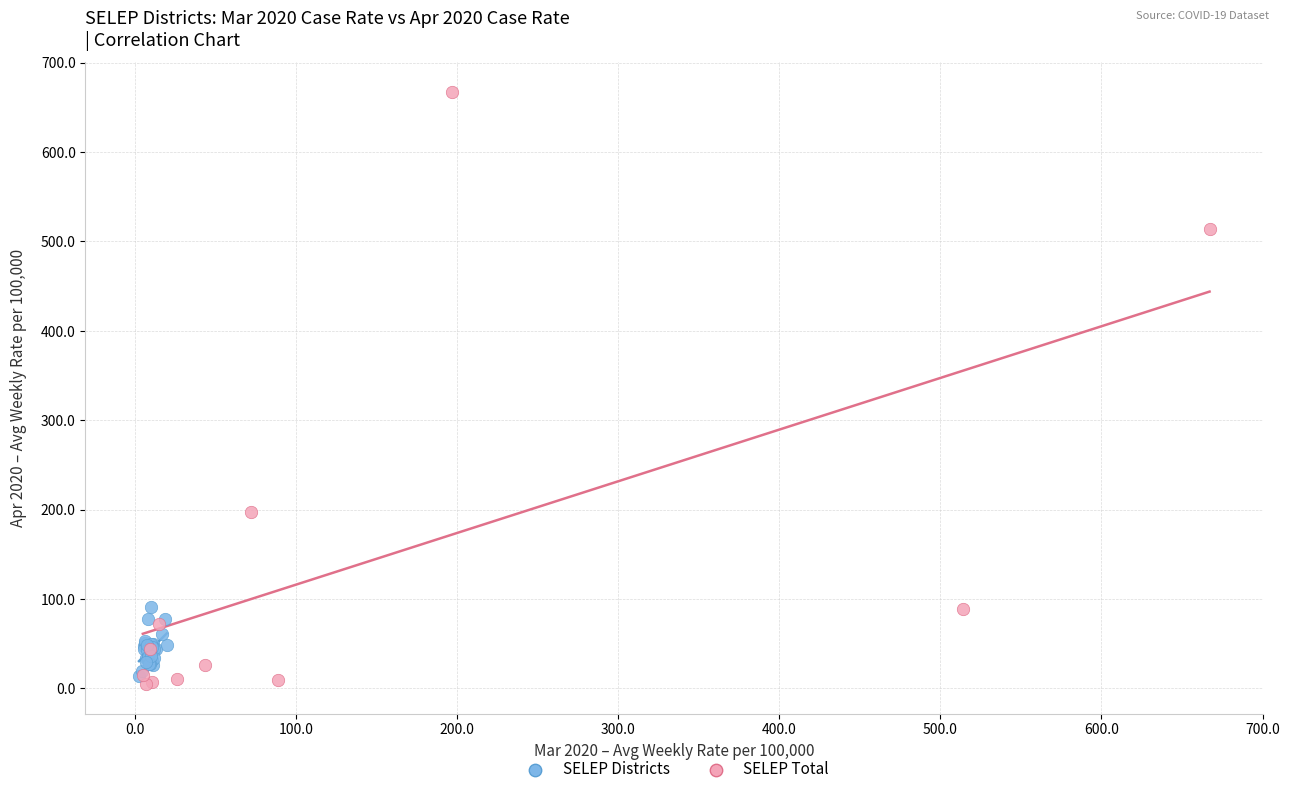

Which series has the largest Y range (max minus min)?

SELEP Total